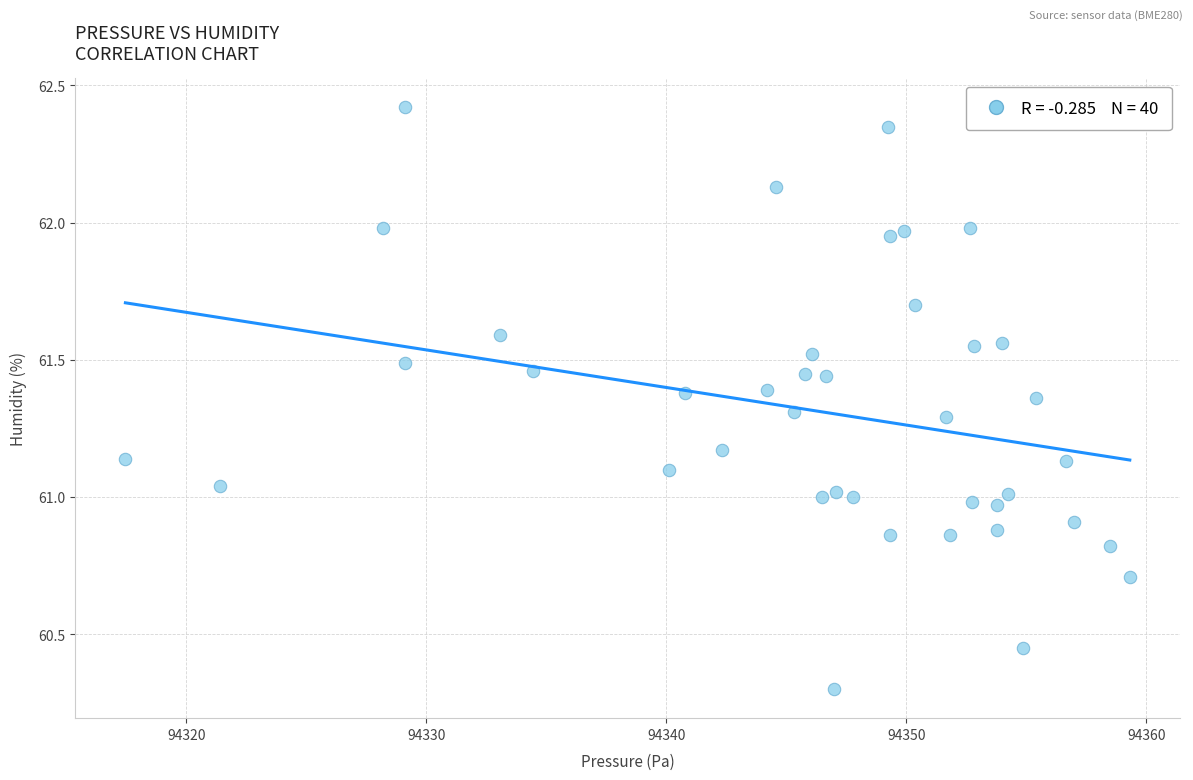

What is the range of Y values (max minus min)?

2.1